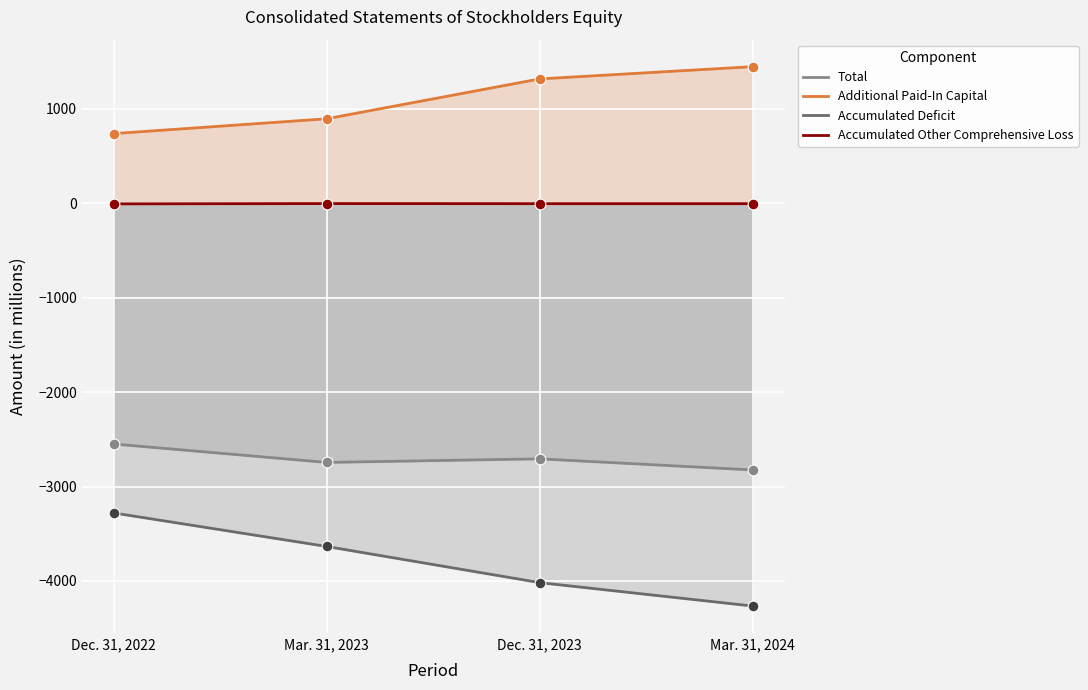

At which category is the sum across all series the highest?

Dec. 31, 2022